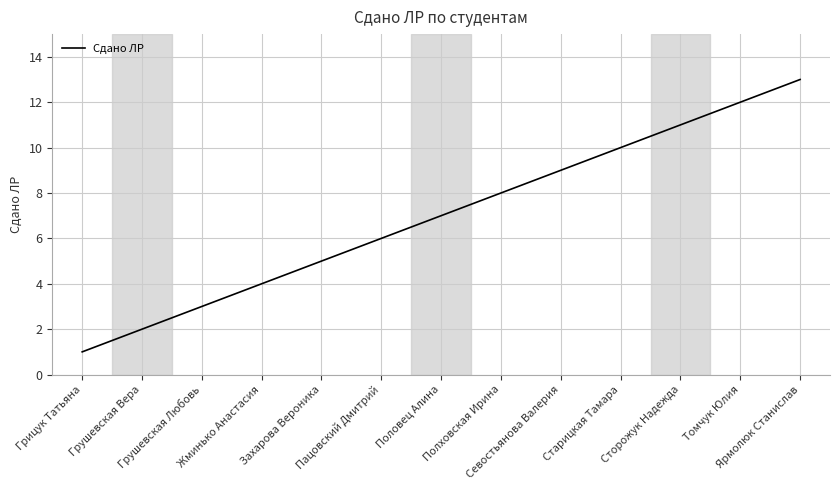

Which has a higher value, Пацовский Дмитрий or Севостьянова Валерия?

Севостьянова Валерия